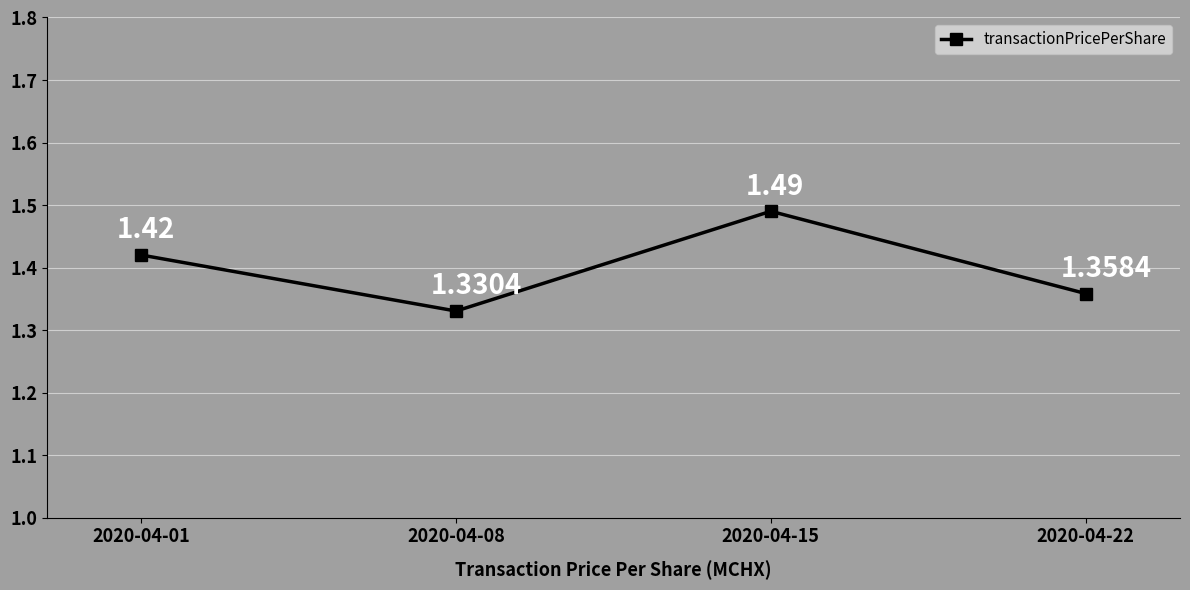

What is the sum of the values at 2020-04-01 and 2020-04-22?

2.8